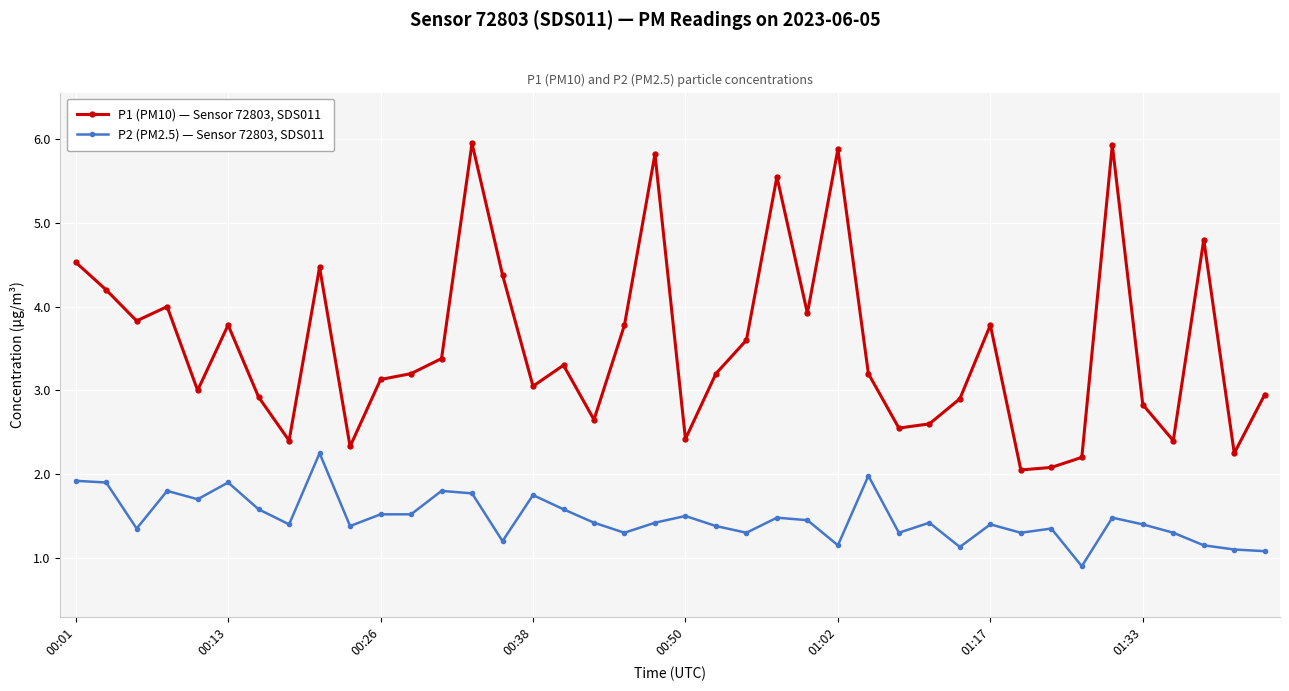

Which series has the widest spread of values?

P1 (PM10) — Sensor 72803, SDS011